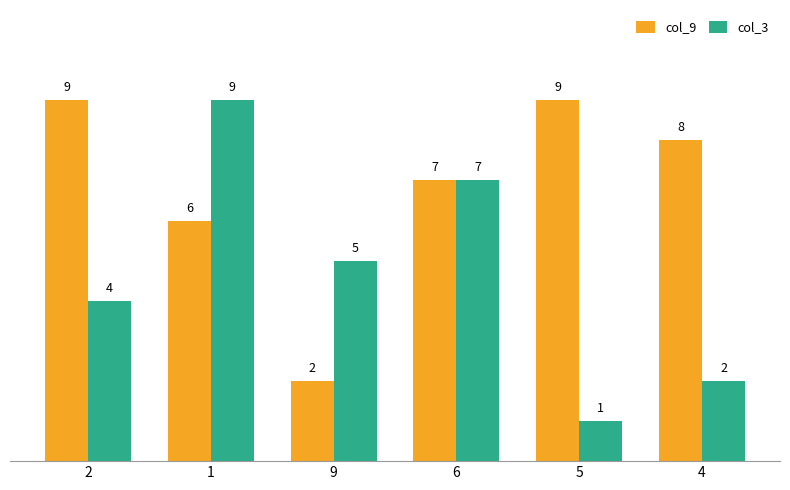

Which category has the lowest value across all series?

5